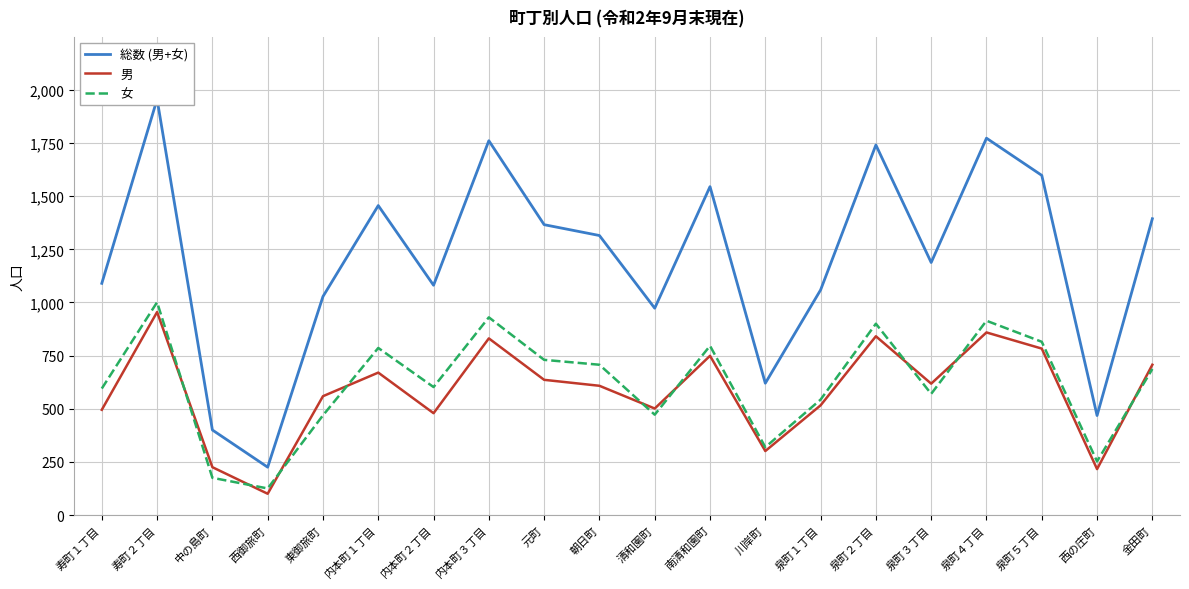

Is it true that 女 equals 472 at 清和園町?

True